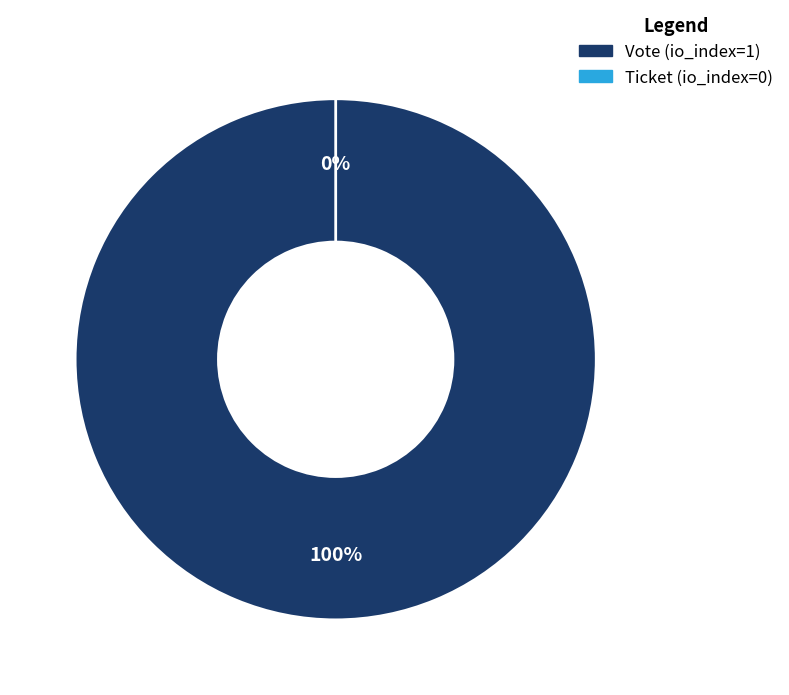

Is it true that Ticket (io_index=0) is 0% of the pie?

True